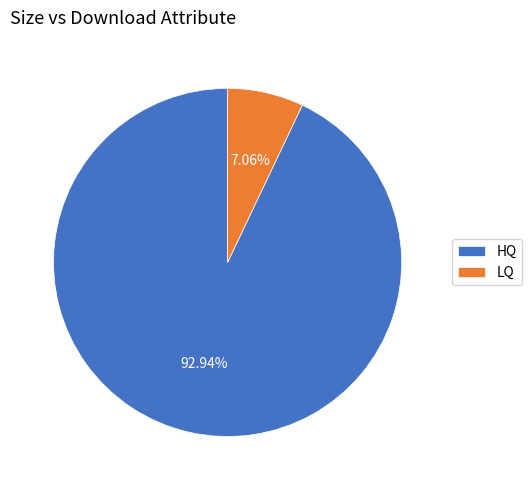

Does HQ represent more than half of the total?

Yes